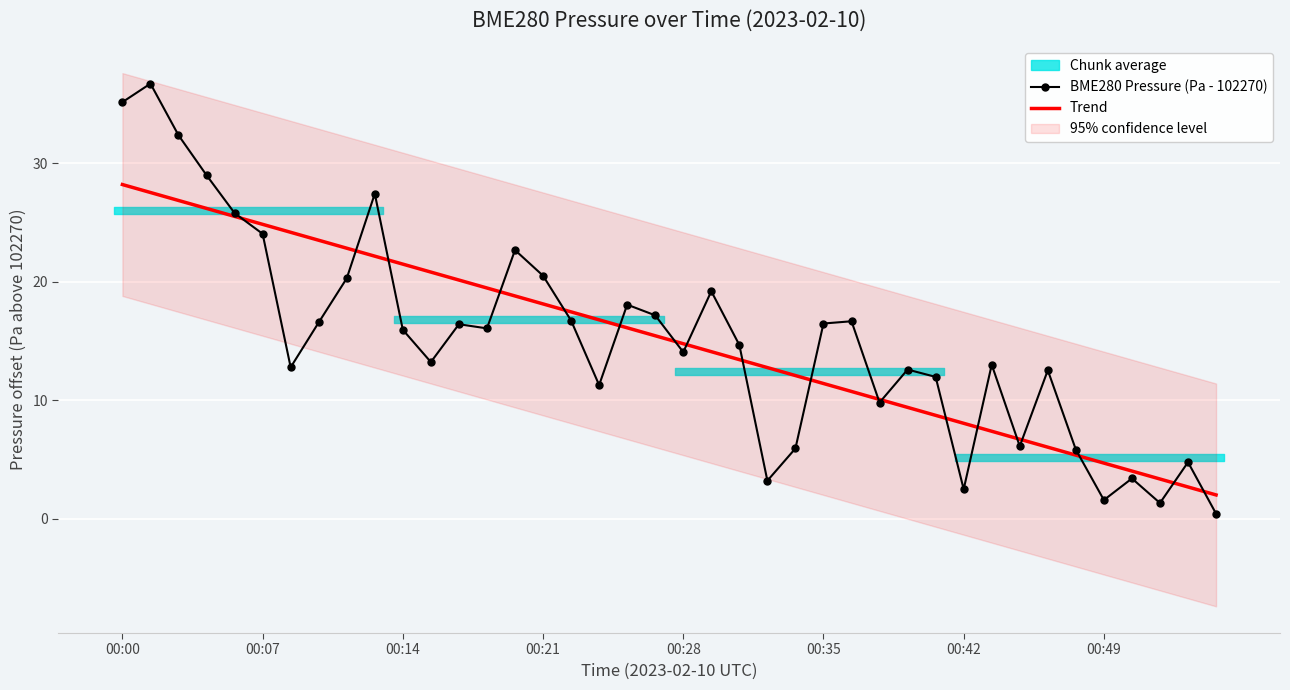

At which label does Trend first exceed 15?

00:00